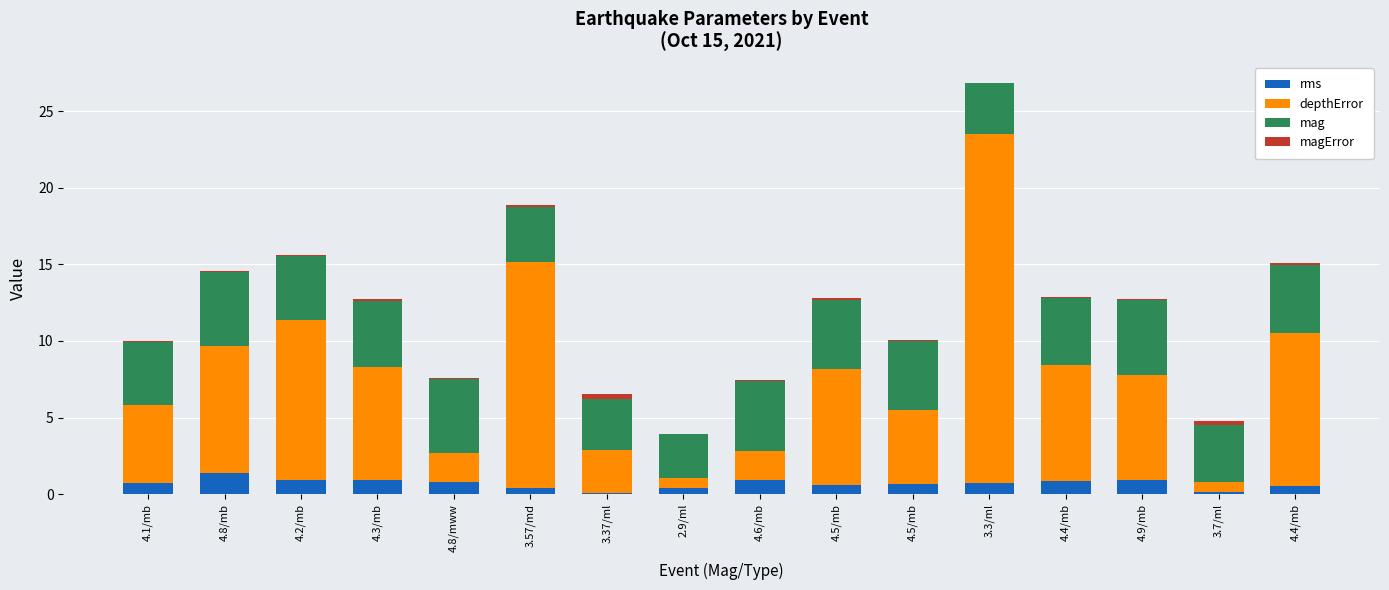

What is the difference between the maximum and minimum values in the depthError series?

22.2